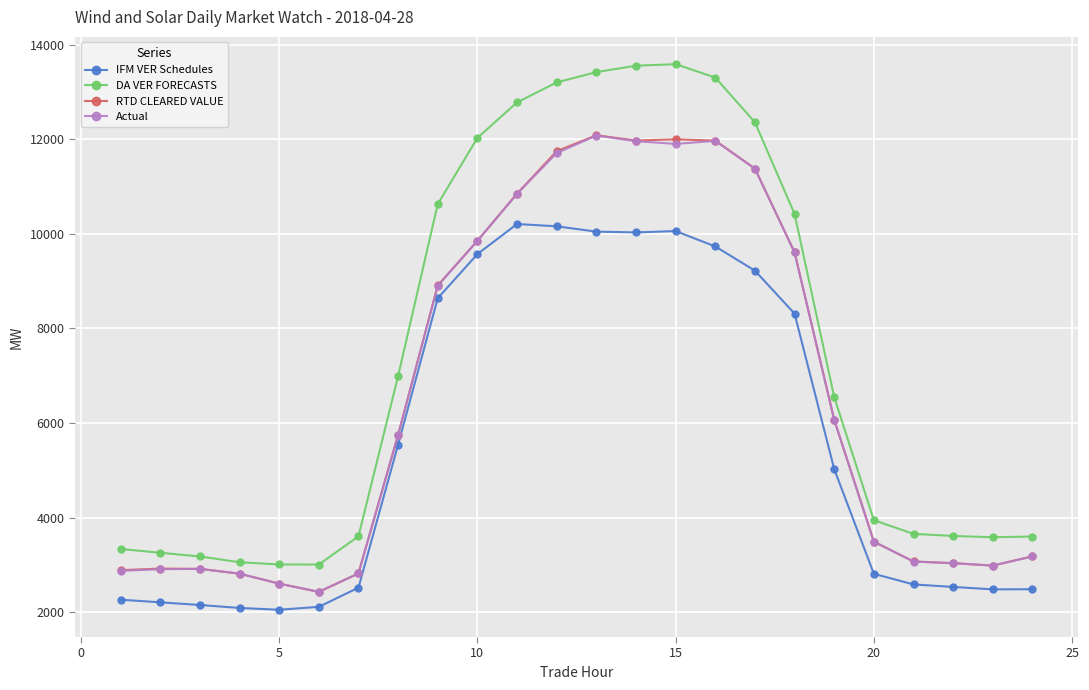

Which series has the largest range (max minus min)?

DA VER FORECASTS